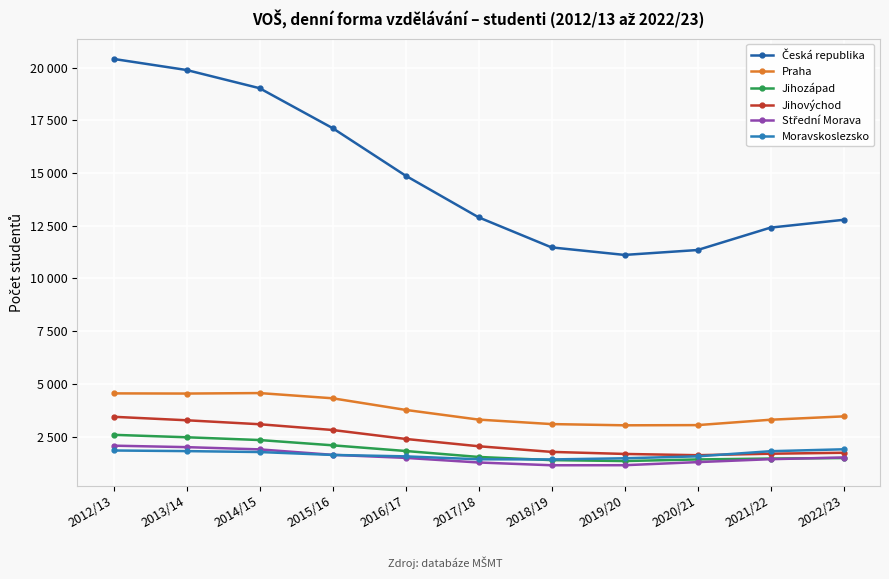

In Česká republika, how many points are lower than both neighbors (excluding endpoints)?

1